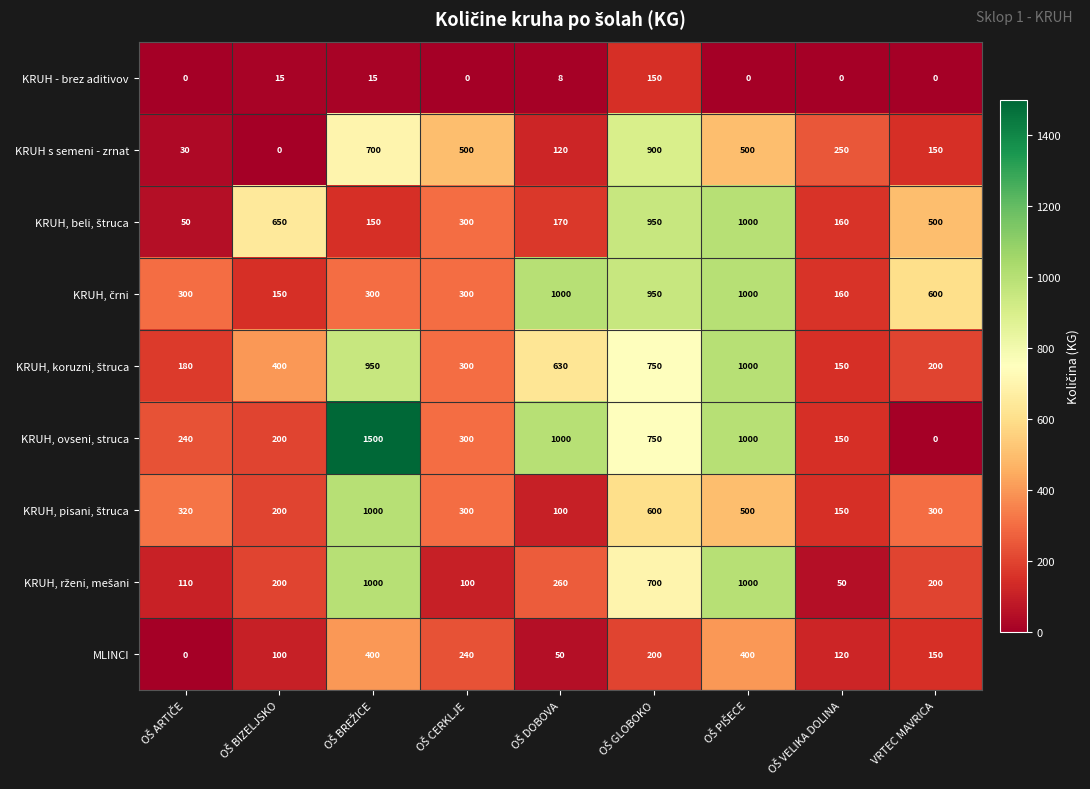

Which series has the widest spread of values?

KRUH, ovseni, struca